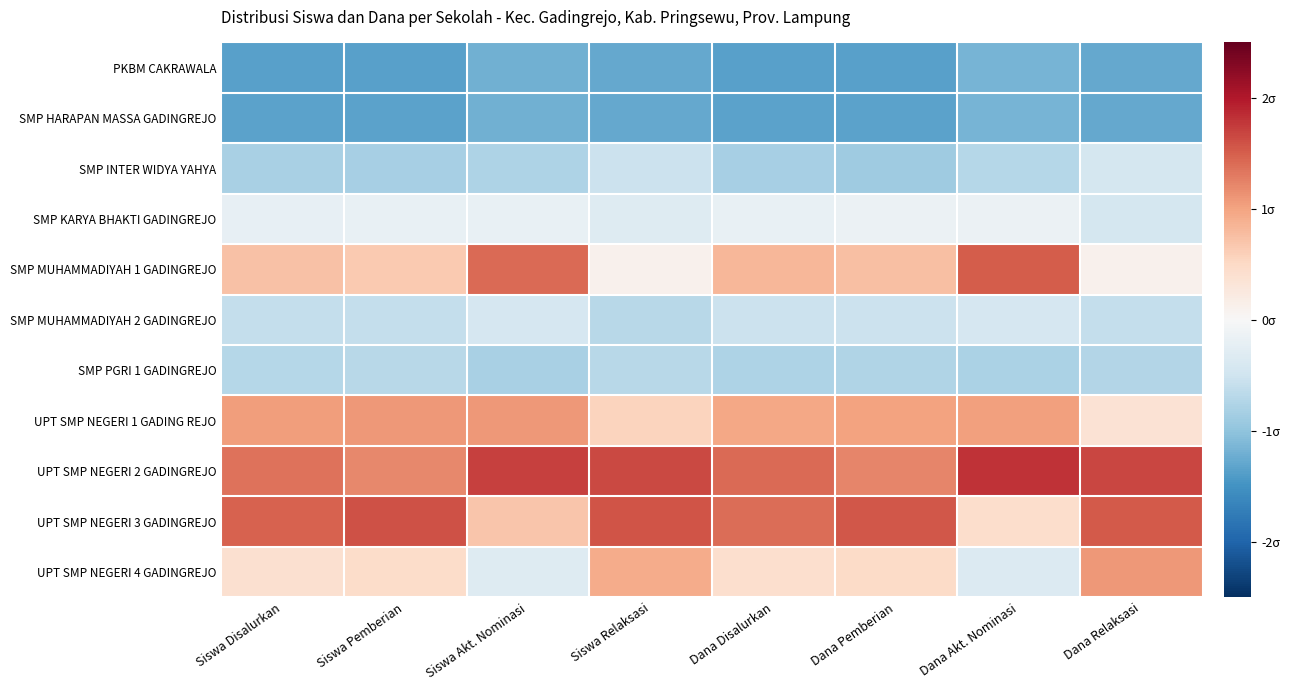

Which series has the largest total across all categories?

UPT SMP NEGERI 2 GADINGREJO